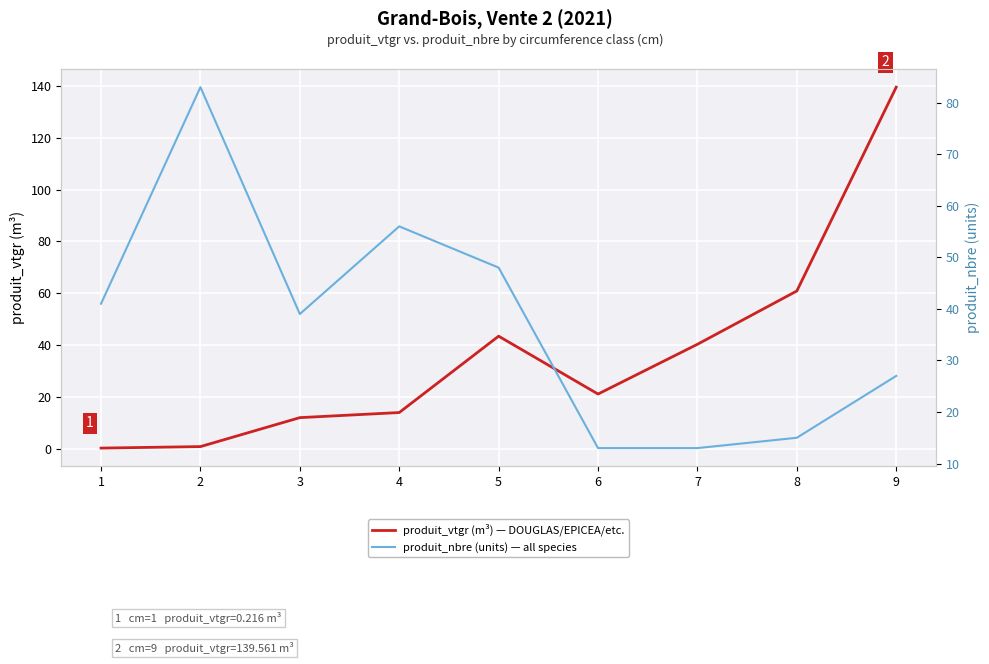

What is the minimum value for produit_nbre (units) — all species?

13.0